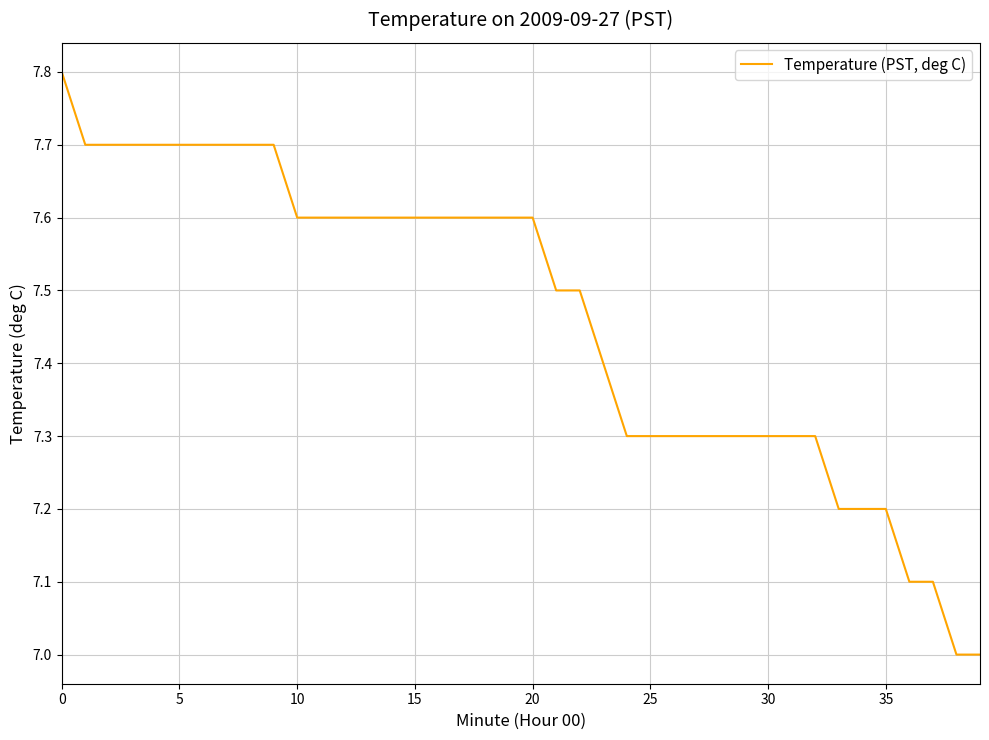

What is the greatest value displayed?

7.8